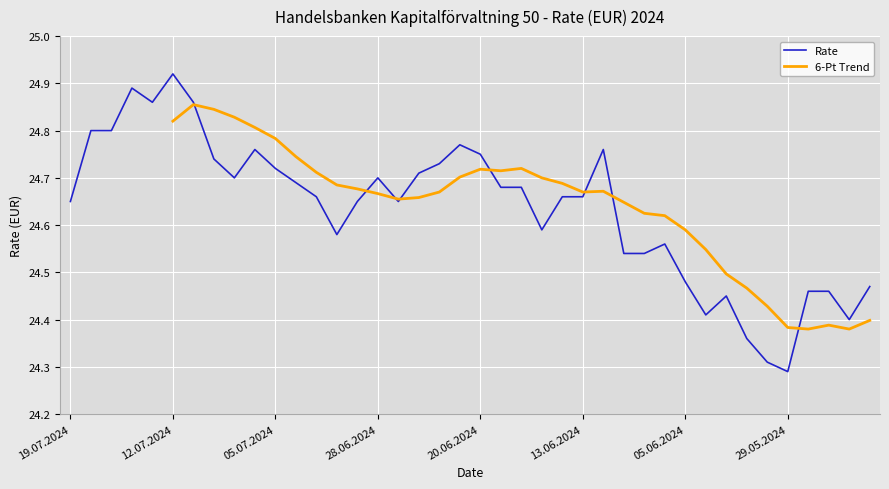

What is the minimum value shown in the chart?

24.3